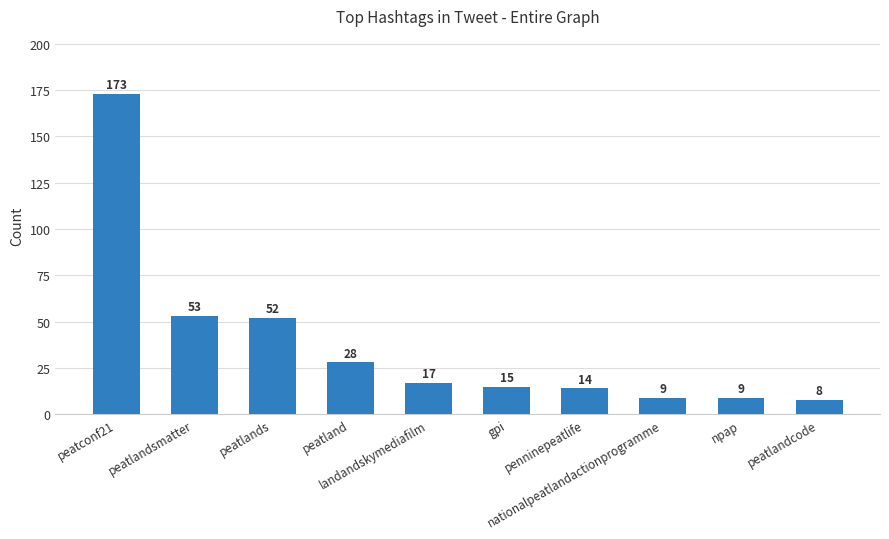

What position from the right is peatland?

7